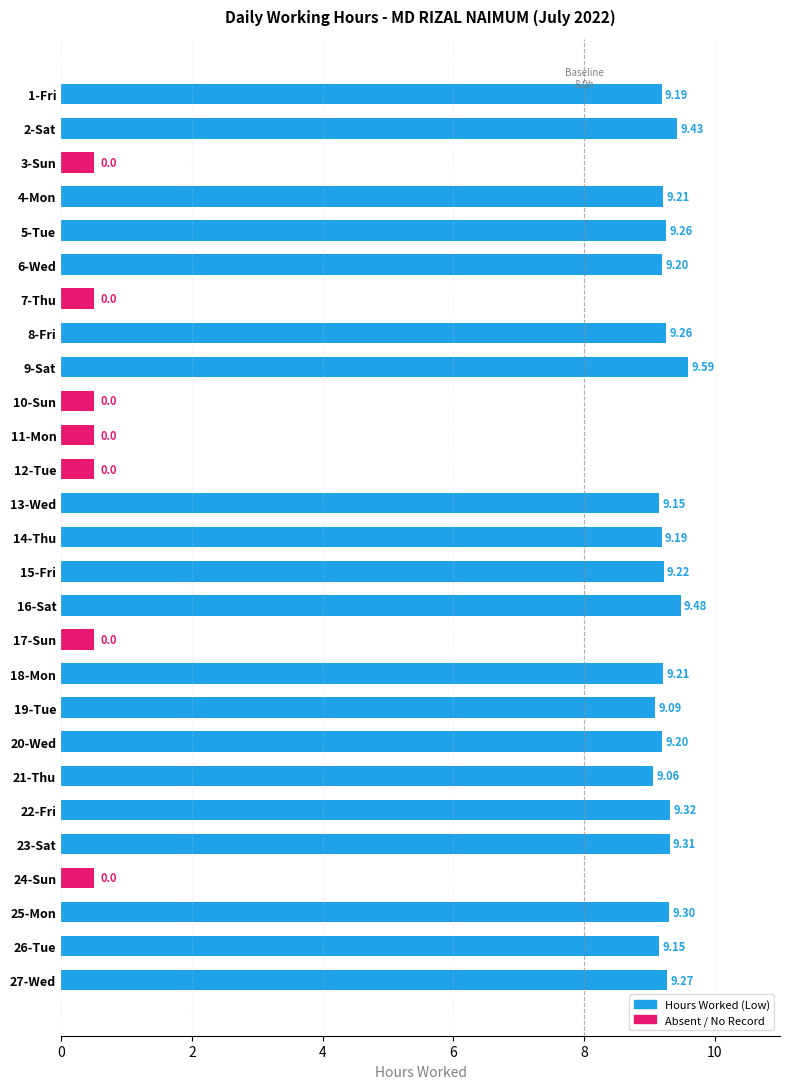

Which has a higher value, 15-Fri or 1-Fri?

15-Fri